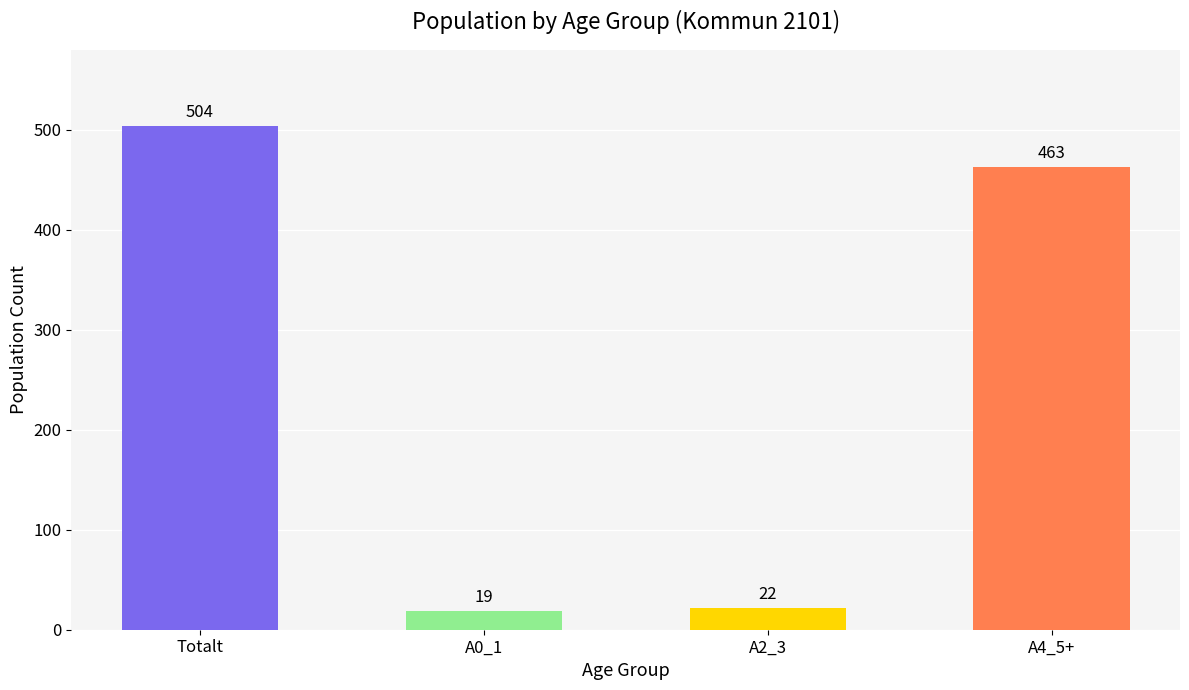

What is the label of the 1st bar from the left?

Totalt